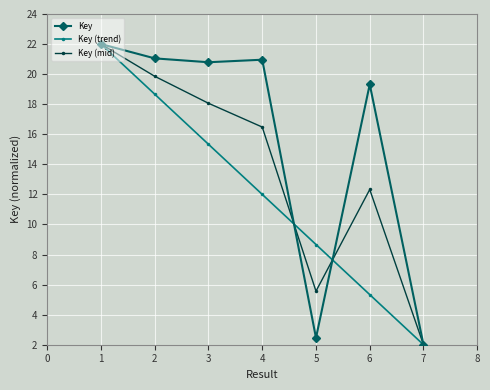

What is the difference between the maximum and second lowest values in the Key series?

19.5